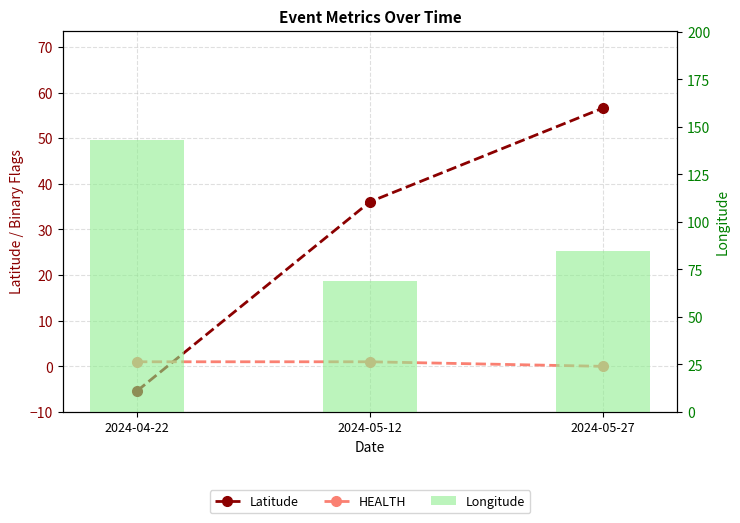

Which series has the widest spread of values?

Longitude